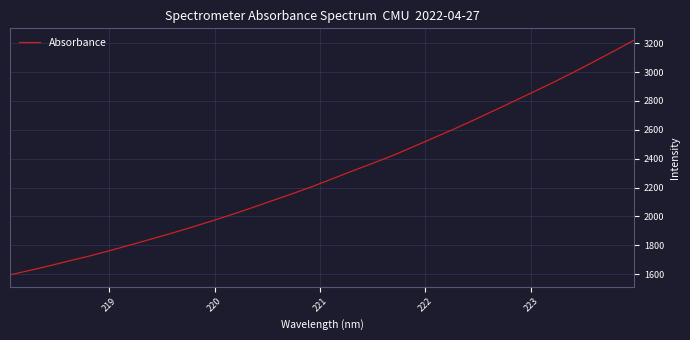

What is the minimum value shown in the chart?

1595.0